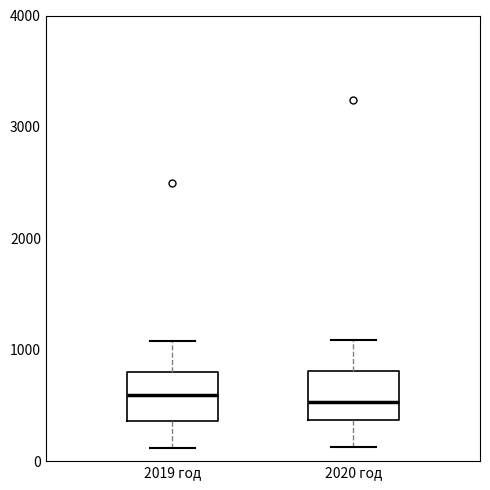

Reading left to right, read every box against the y-axis: the position of its median line, the range the box covers, and the ends of its whiskers. The values are not printed on the chart, so give them approximately, as read against the axis.

2019 год: median 600, box 400 to 800, whiskers 100 to 1100
2020 год: median 500, box 400 to 800, whiskers 100 to 1100